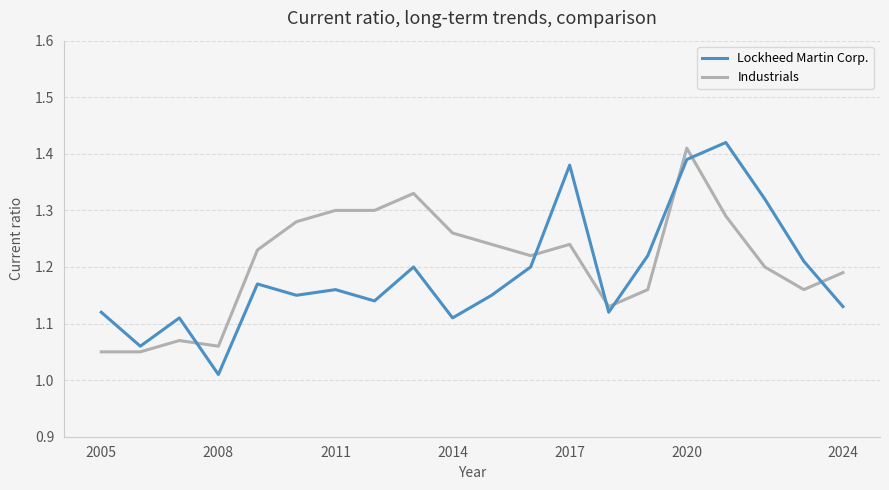

At how many categories does at least one series exceed 1?

20